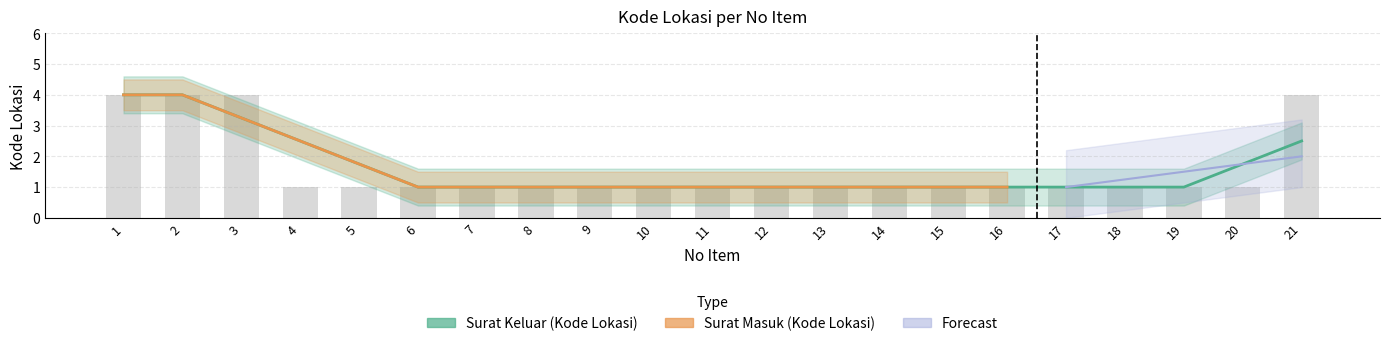

Rank the categories by value from lowest to highest.

4, 5, 6, 7, 8, 9, 10, 11, 12, 13, 14, 15, 16, 17, 18, 19, 20, 1, 2, 3, 21